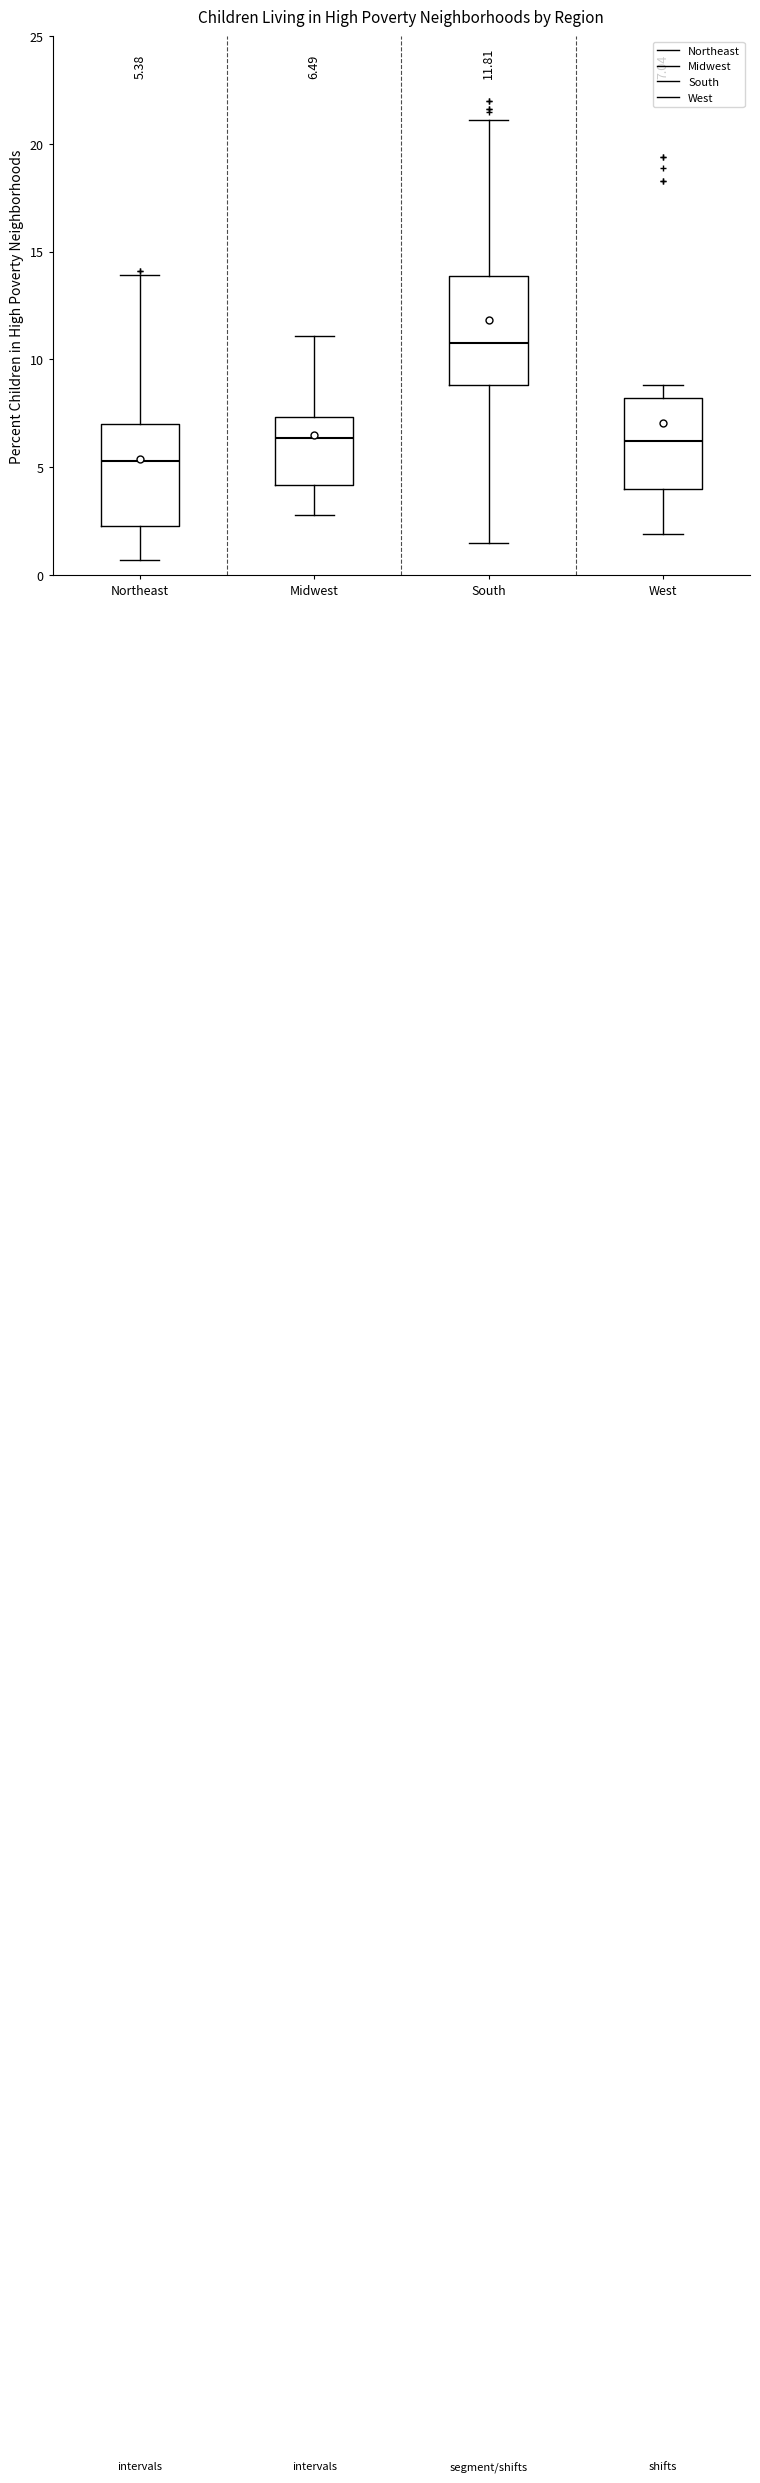

Which box's median line is the highest?

South